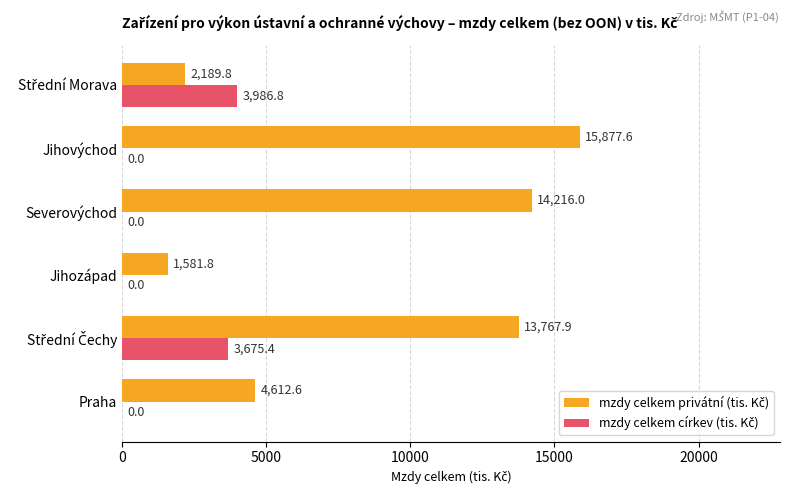

What is the total value across all series at Jihovýchod?

15877.6